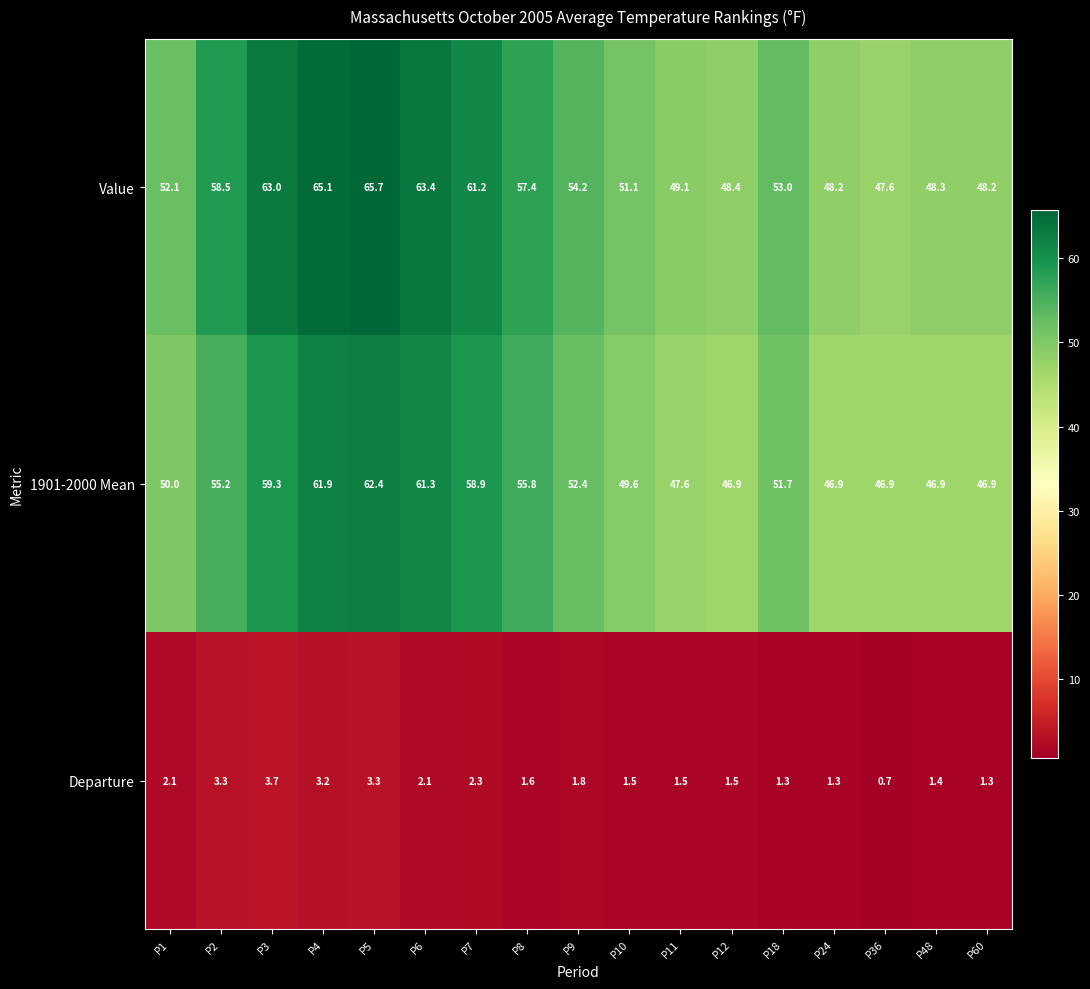

Which series changed the most between P5 and P60?

Value